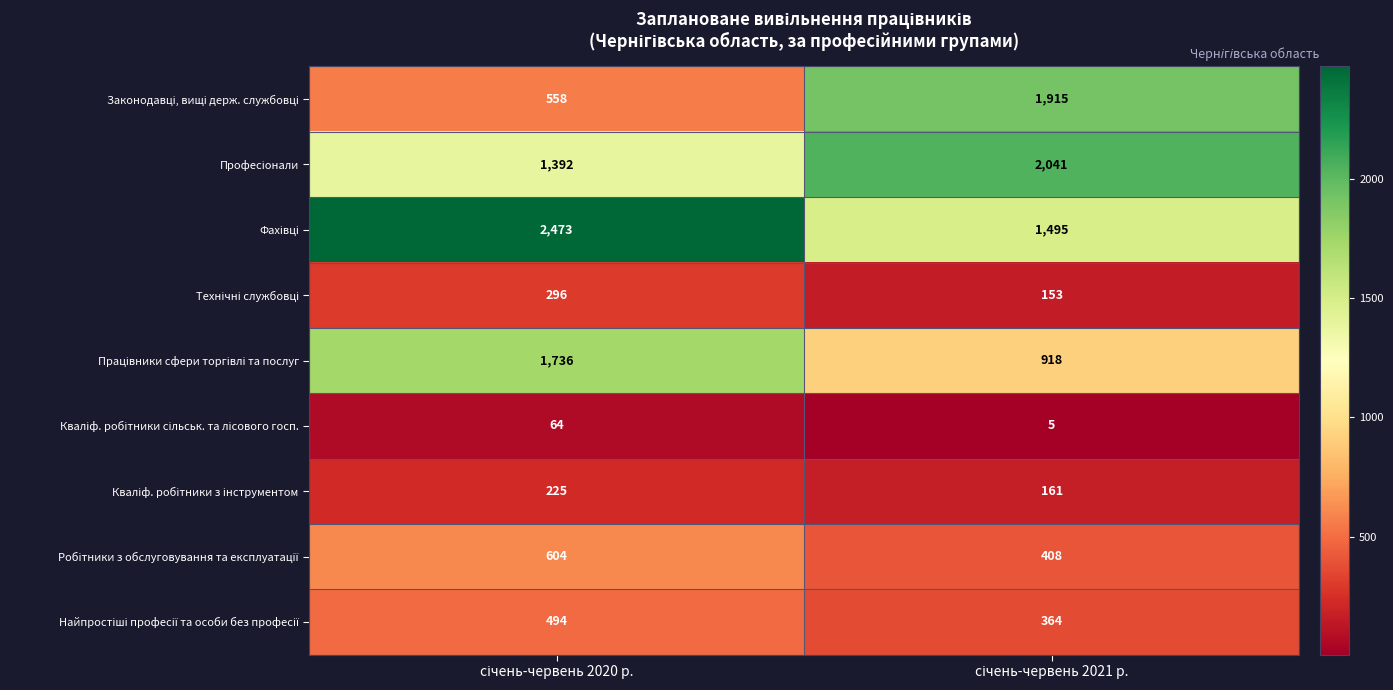

What is the greatest value displayed?

2473